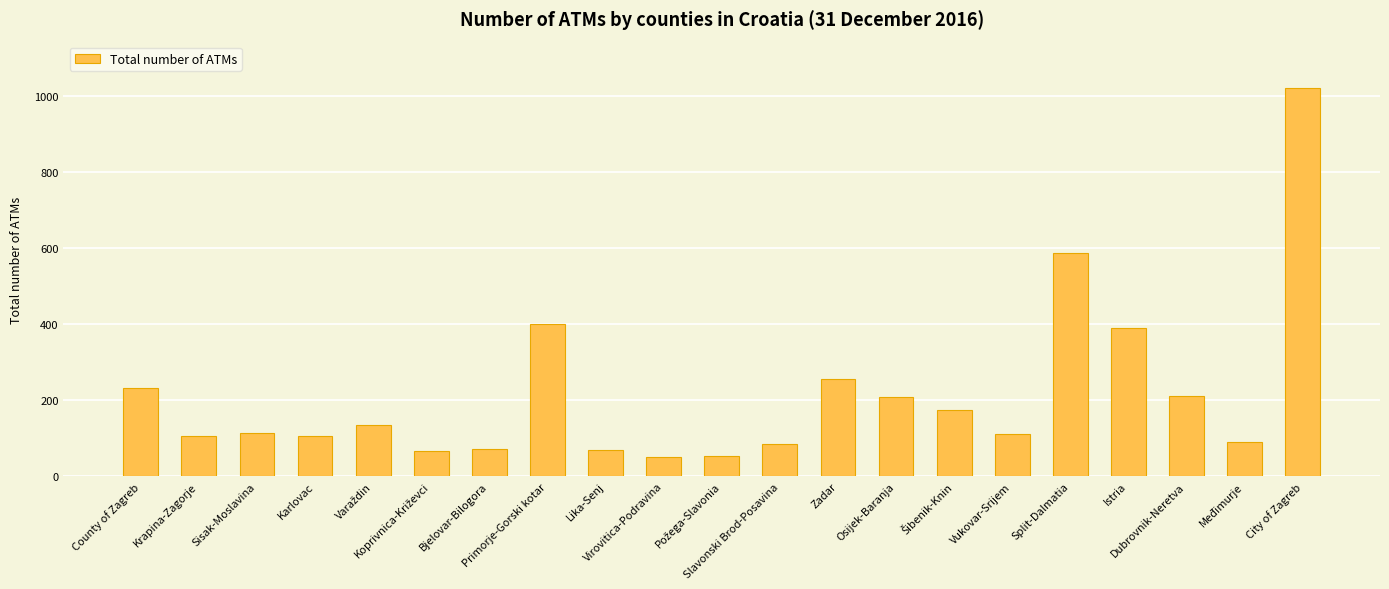

What is the label of the 19th bar from the left?

Dubrovnik-Neretva